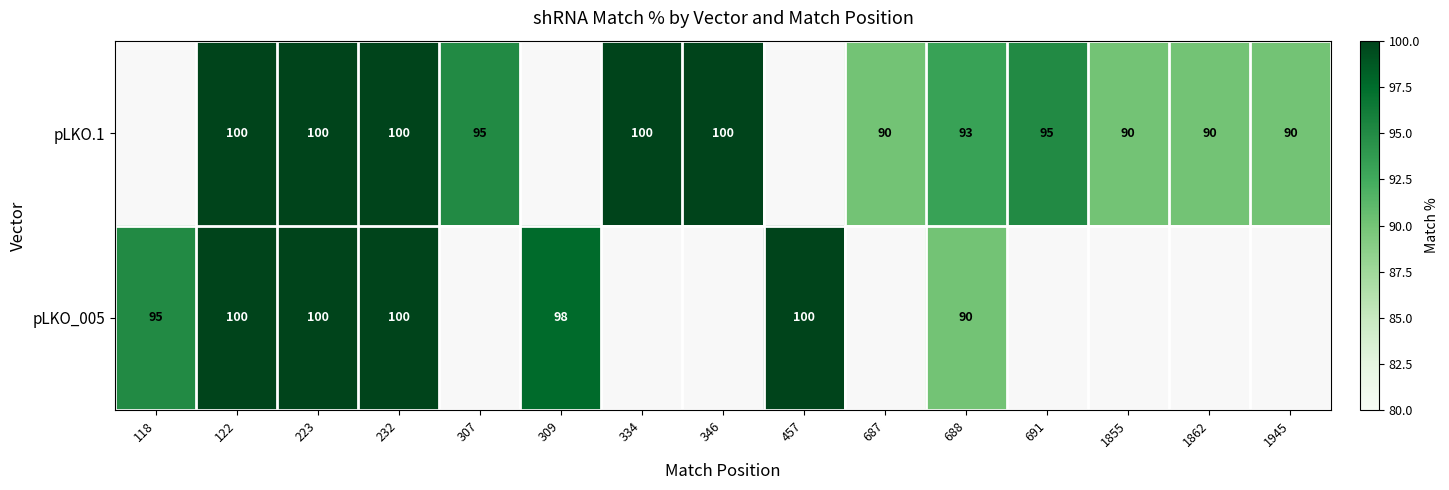

What is the spread (max minus min) of values at 688?

3